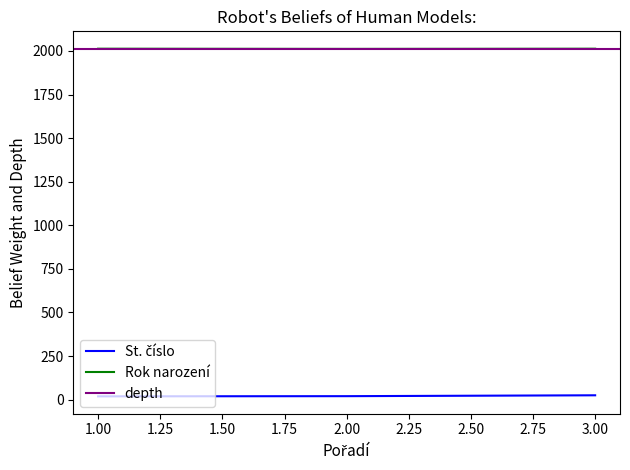

Which series has the largest total across all categories?

Rok narození